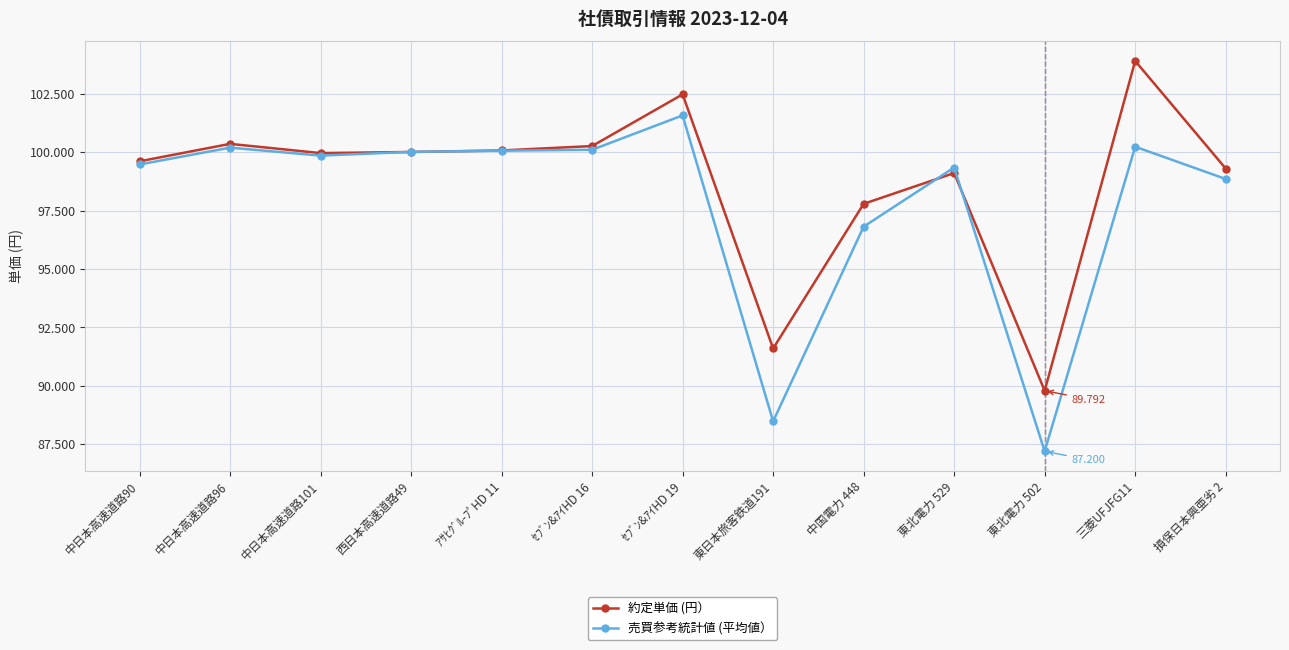

Rank the series by their average value, from lowest to highest.

売買参考統計値 (平均値）, 約定単価 (円）